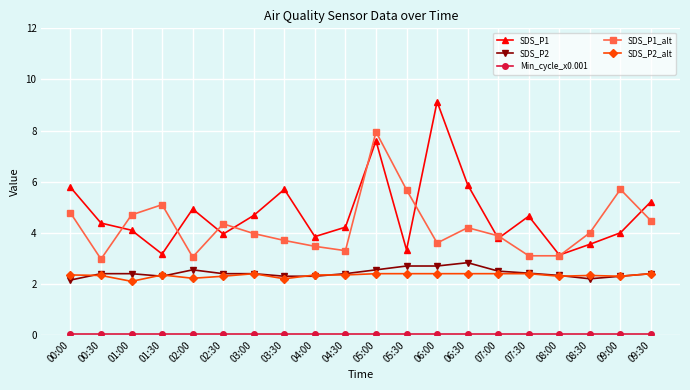

What is the average value of the SDS_P1 series?

4.8